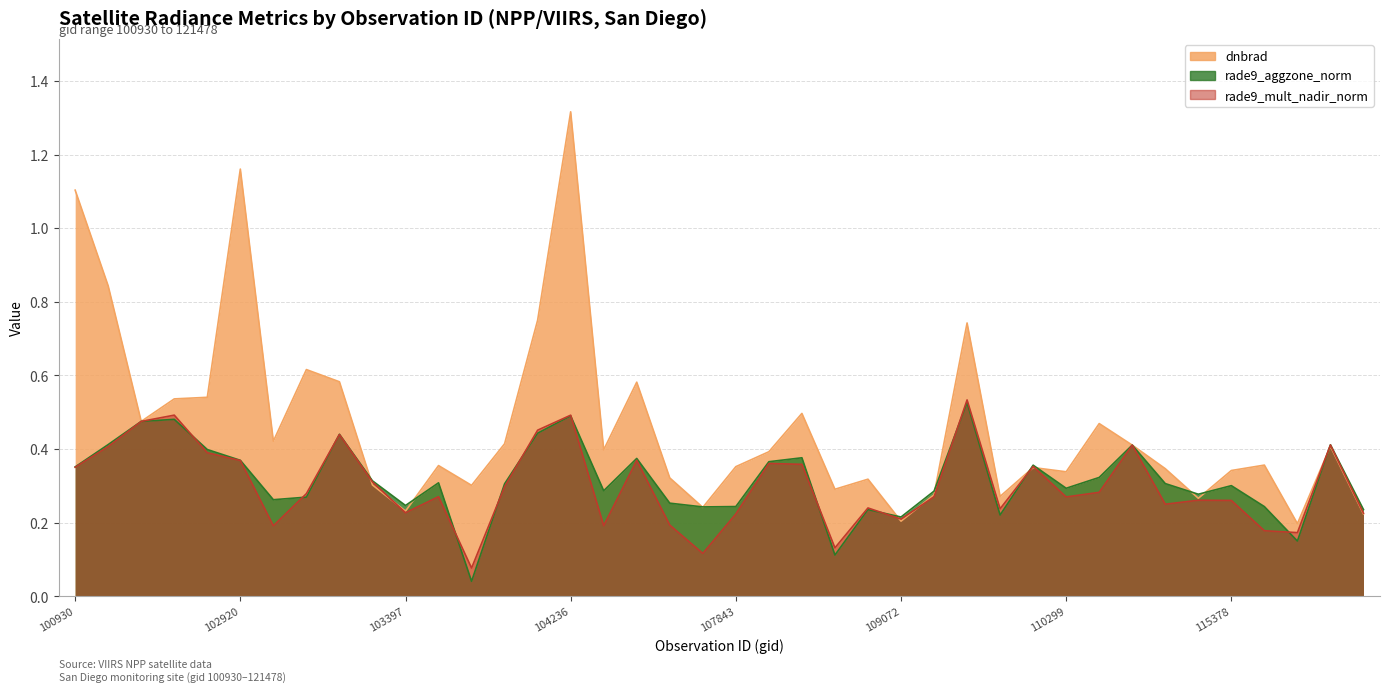

At which category does dnbrad reach its first local valley?

102671